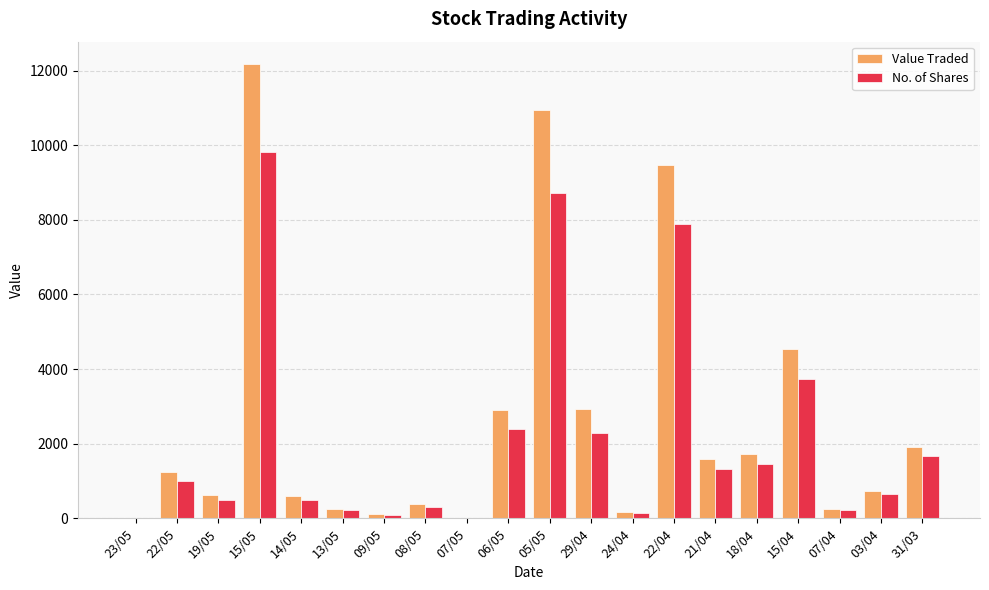

At which label does No. of Shares reach its peak?

15/05